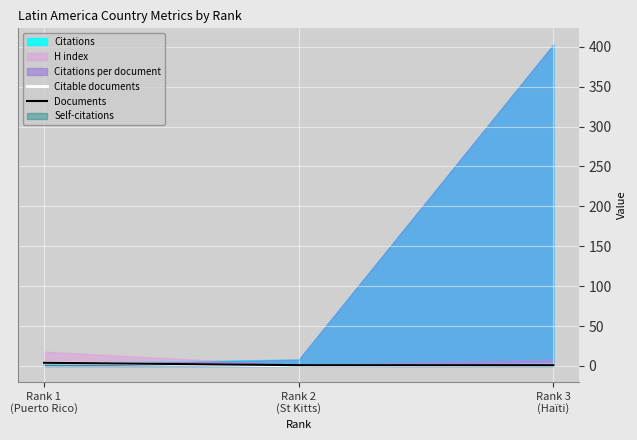

How many Citable documents values are between 0 and 4?

3